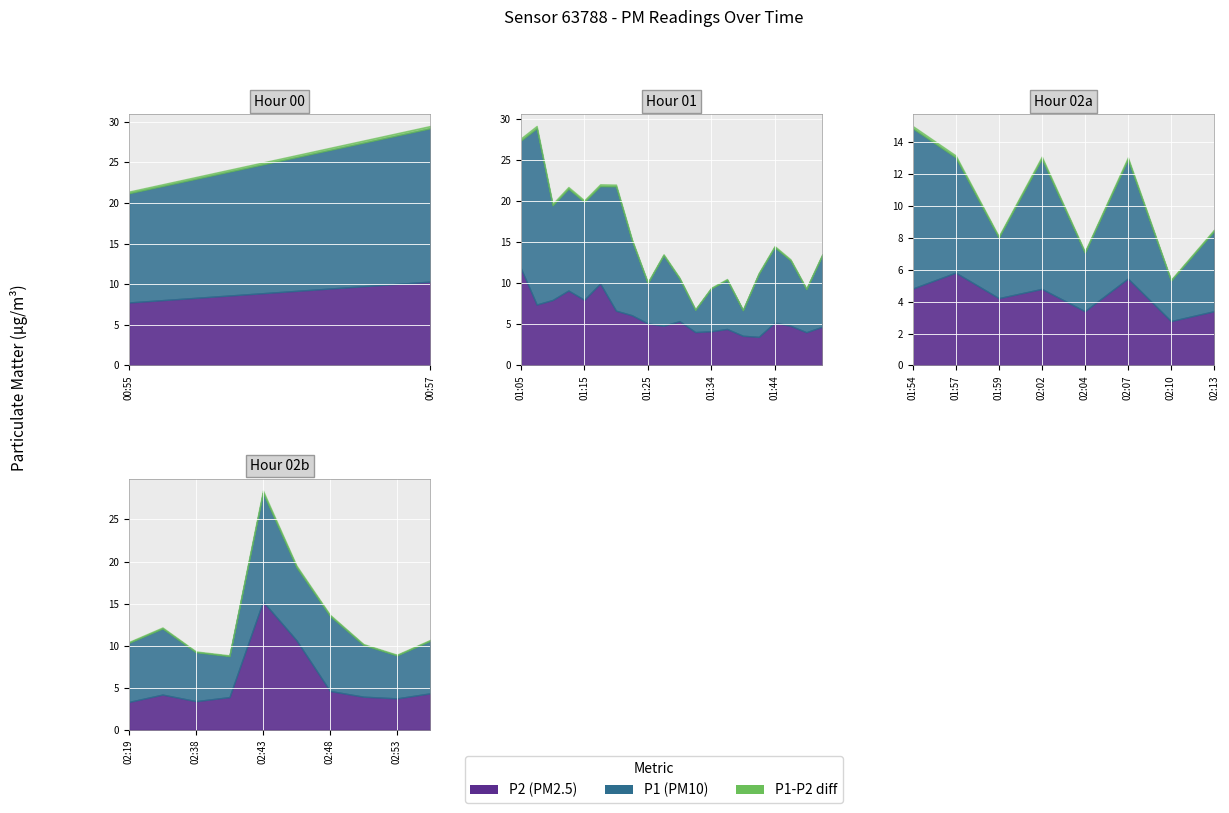

What is the spread (max minus min) of values at 01:44?

9.2